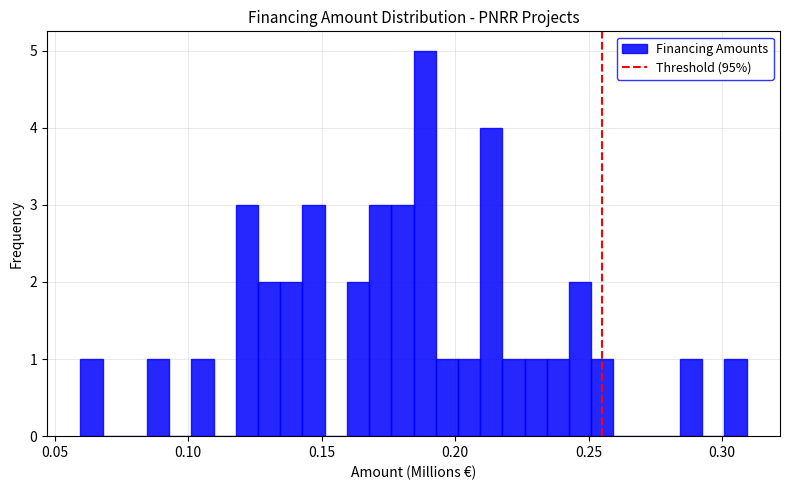

Around what value on the x-axis is the tallest bar? Give the approximate position of its centre, as read against the axis.

0.190